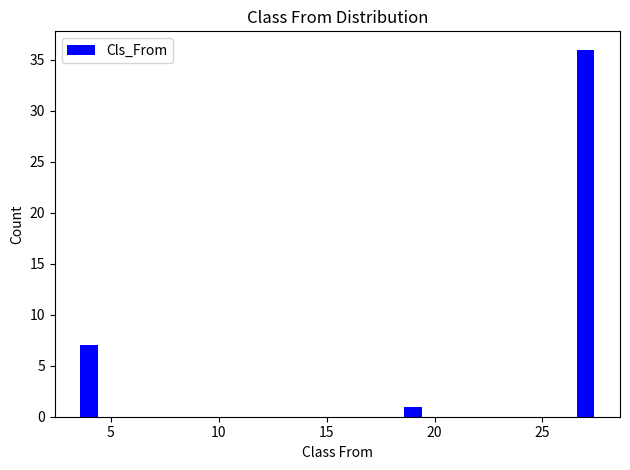

Reading left to right, transcribe all the data shown in this chart.

7	1	36